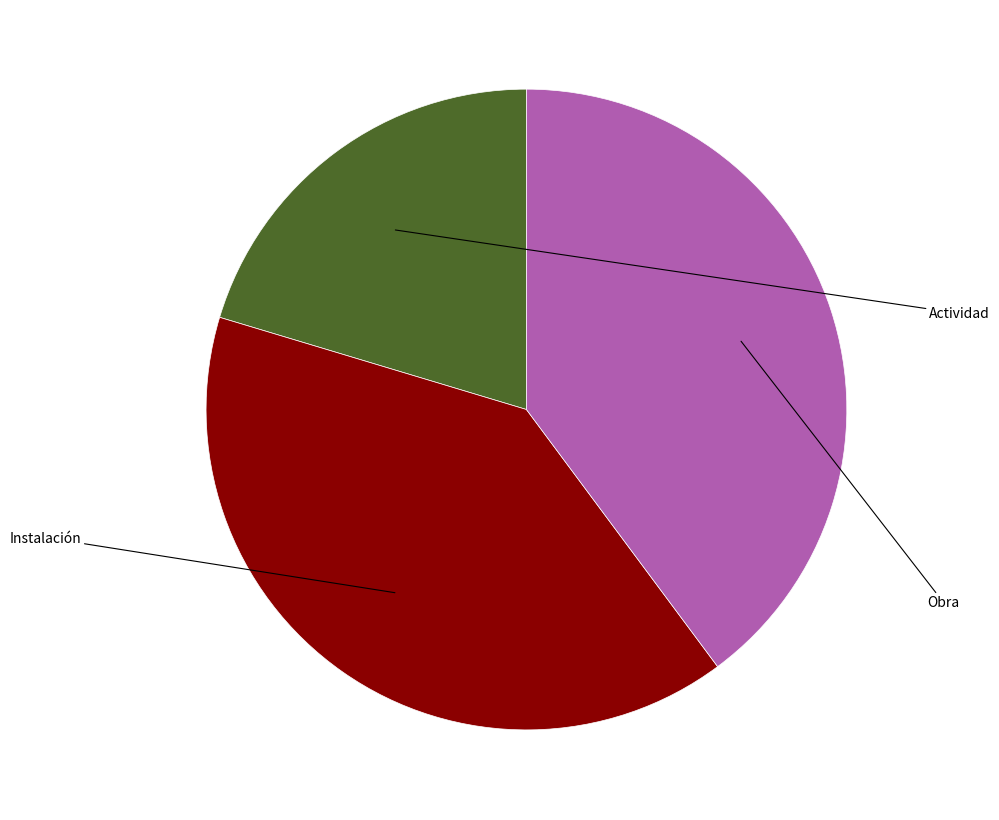

Count the number of slices in the pie.

3